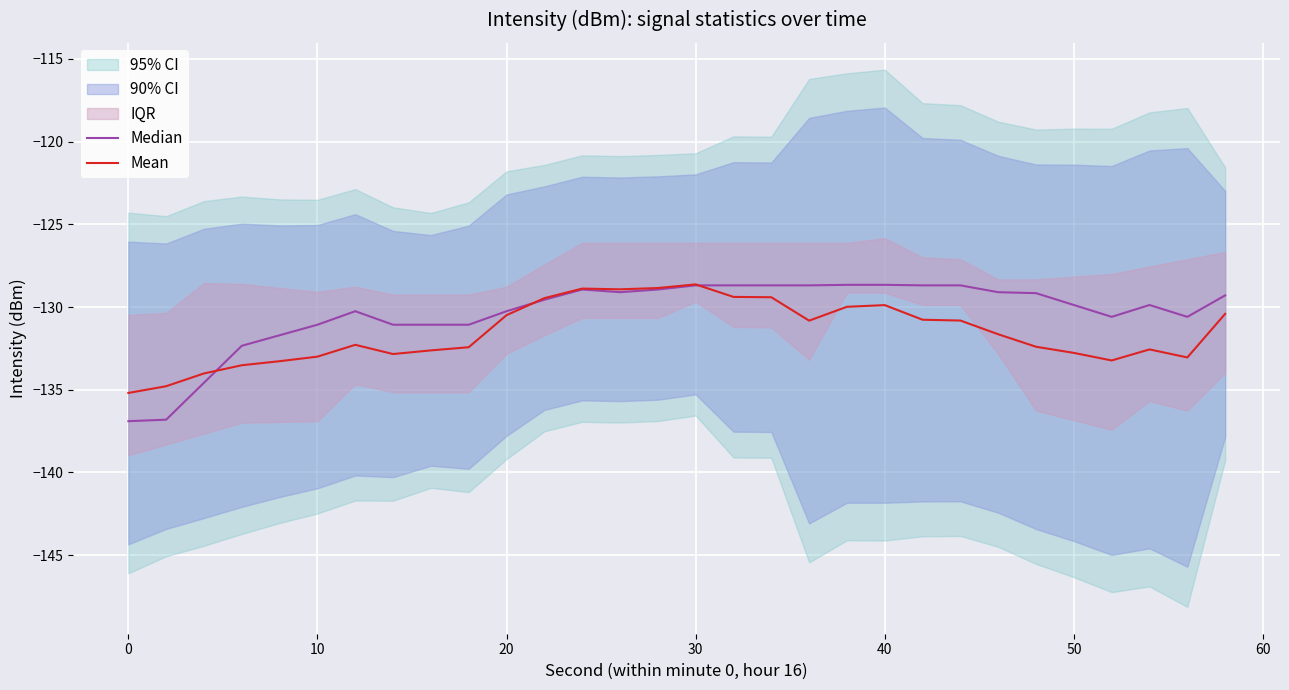

The value of Mean at 0 is -66.3. True or false?

False